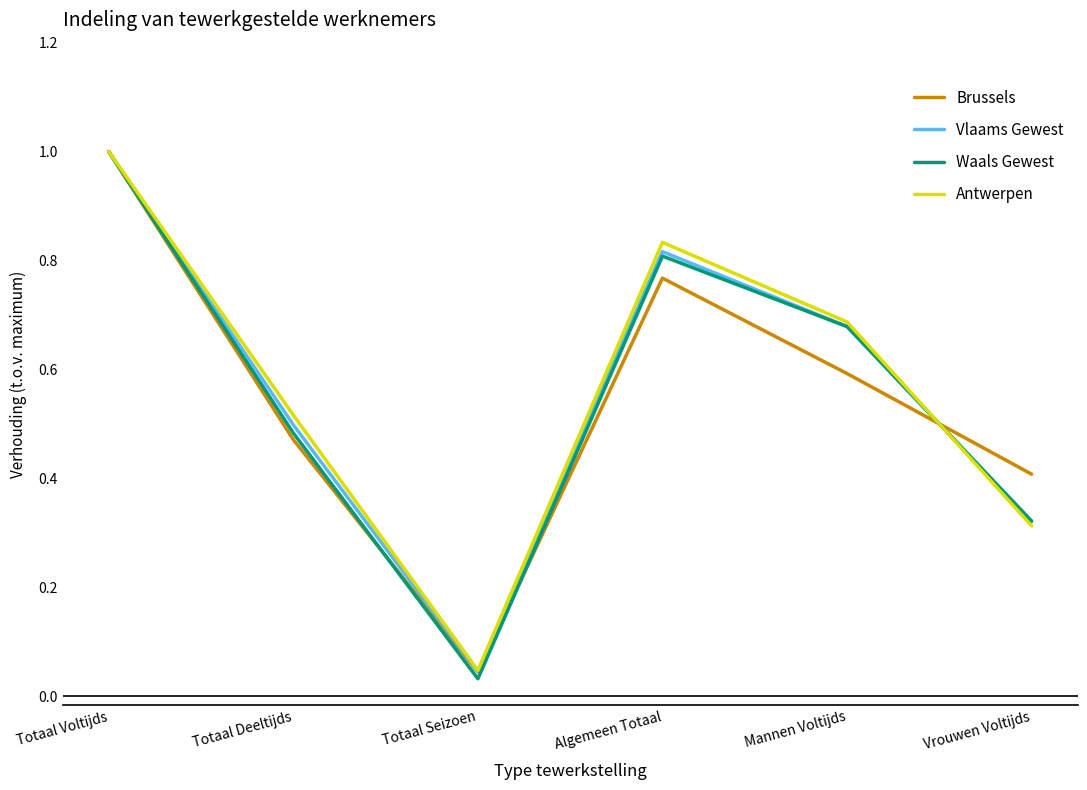

True or false: Vlaams Gewest has a value of 0.5 at Totaal Deeltijds.

True